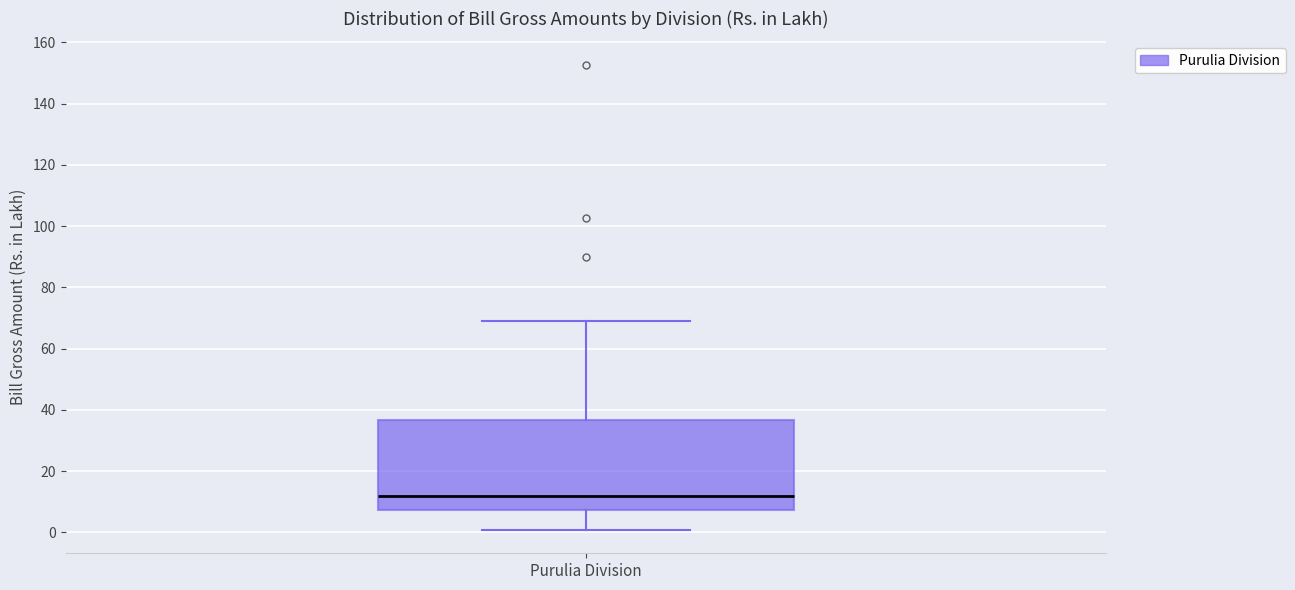

Transcribe this box plot: give where the median line is, the range the box spans, and where the two whiskers end, as read against the y-axis. The values are not printed on the chart, so give them approximately, as read against the axis.

median 12, box 8 to 36, whiskers 0 to 70